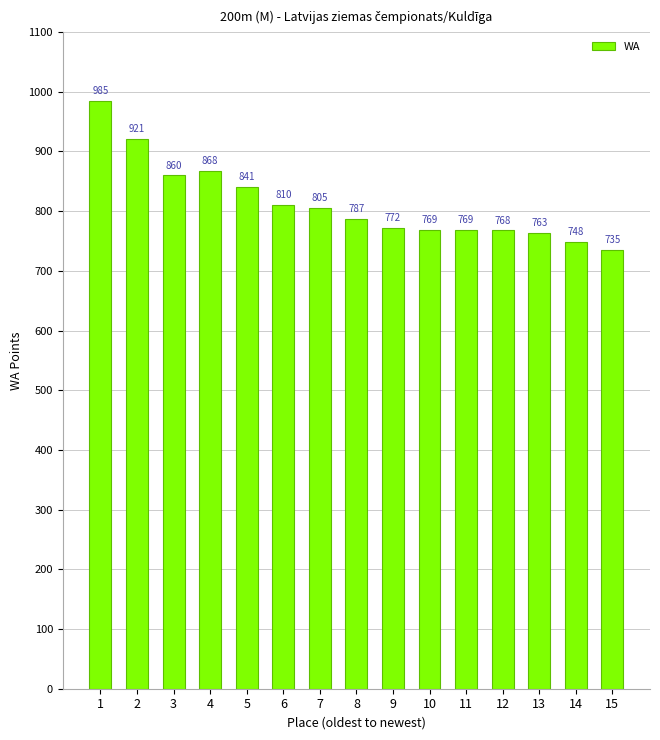

The chart shows a value of 417 at 5. True or false?

False